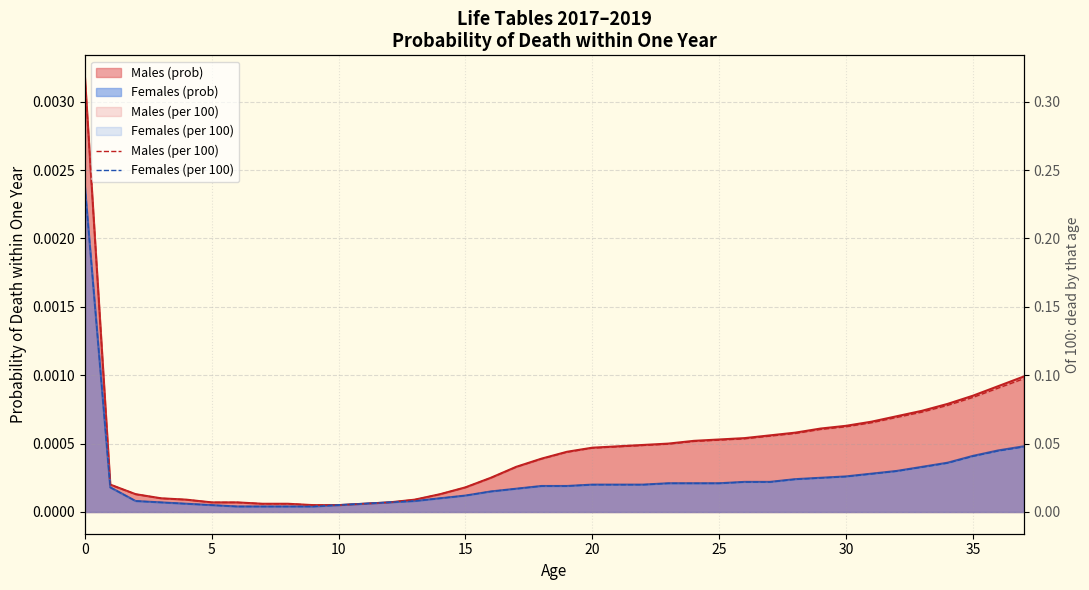

Which has a higher value, 36 or 34?

36